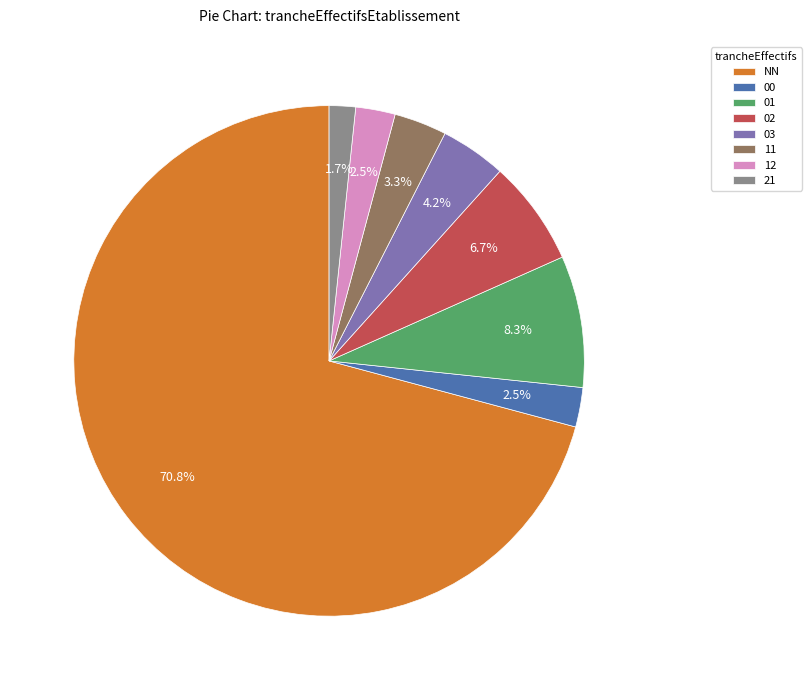

What is the ratio of the value at 21 to the value at 12?

0.7